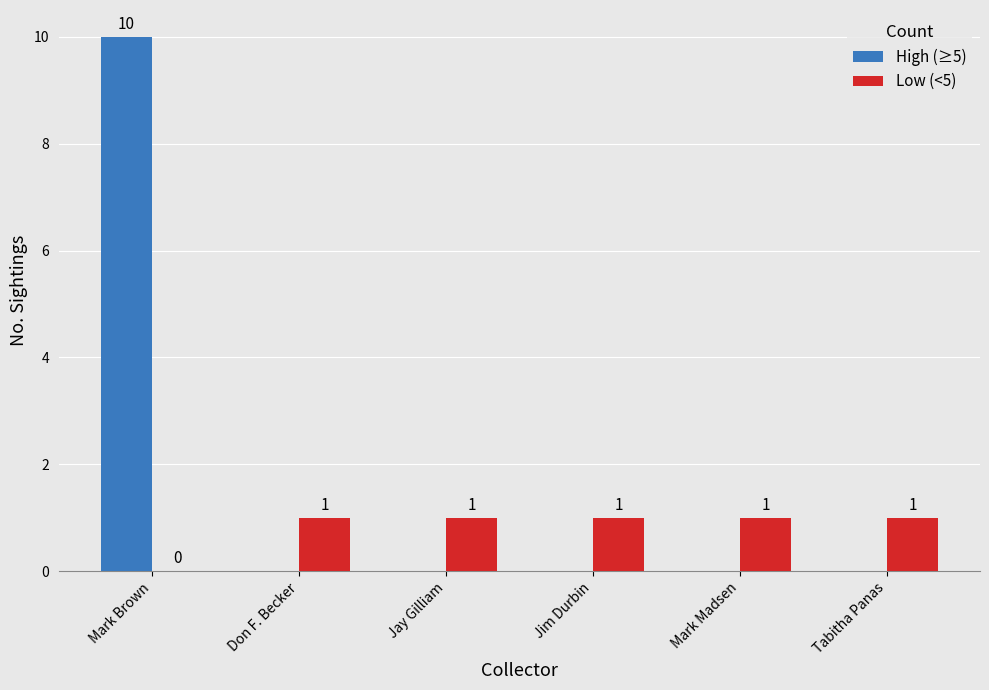

Which series has the widest spread of values?

High (≥5)